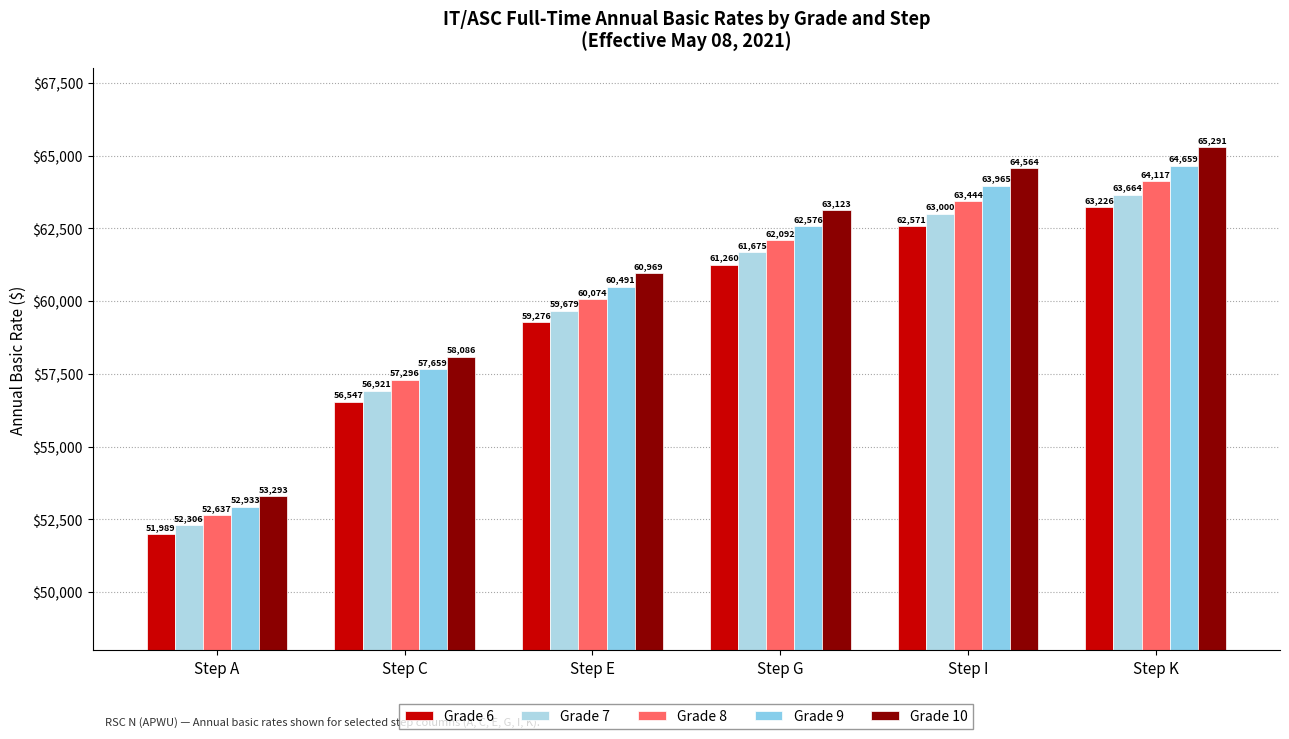

What is the sum of all Grade 7 values?

357245